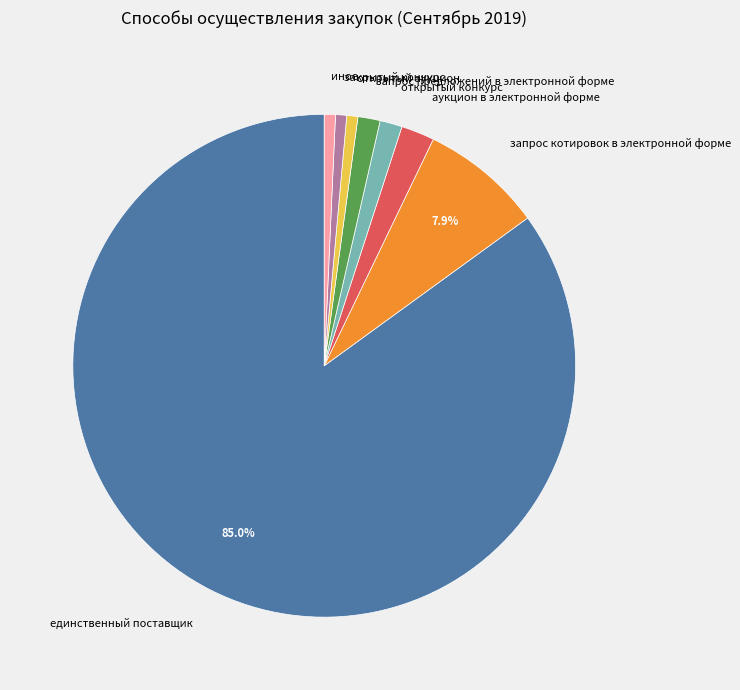

Count the number of slices in the pie.

8